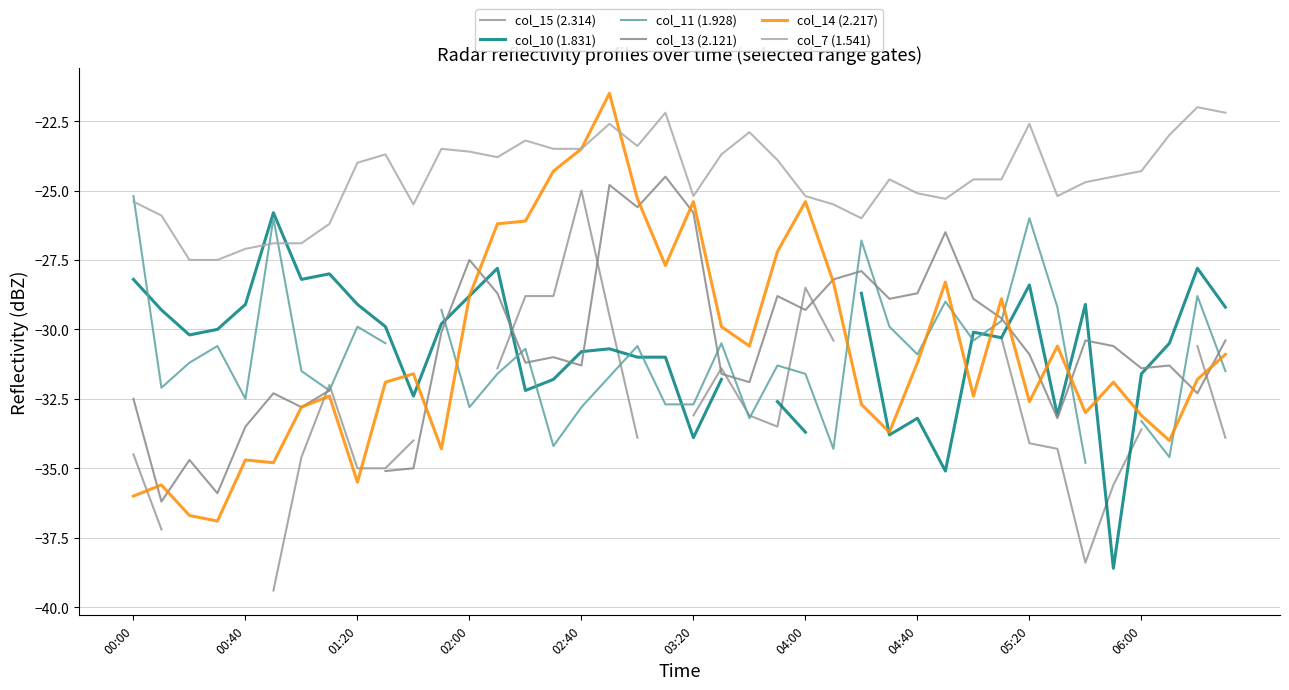

Is it true that col_14 (2.217) equals -49.0 at 04:40?

False